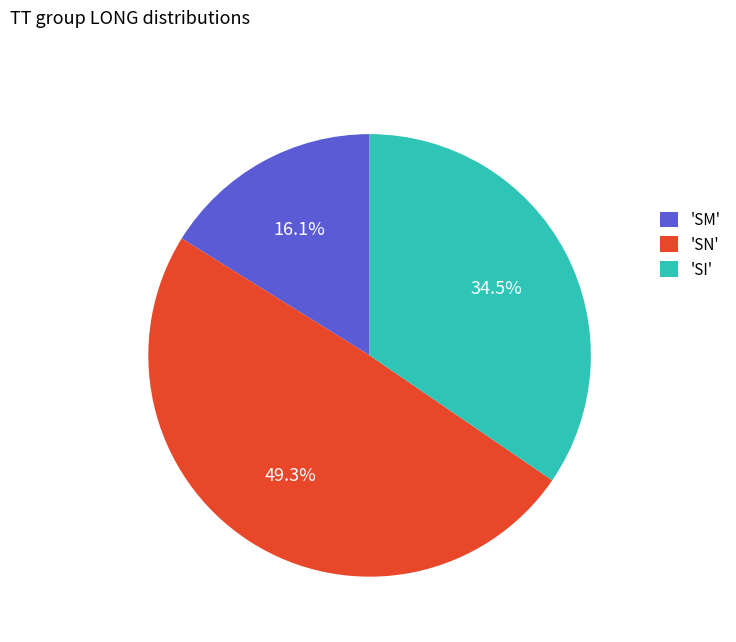

What is the smallest slice in the pie chart?

'SM'